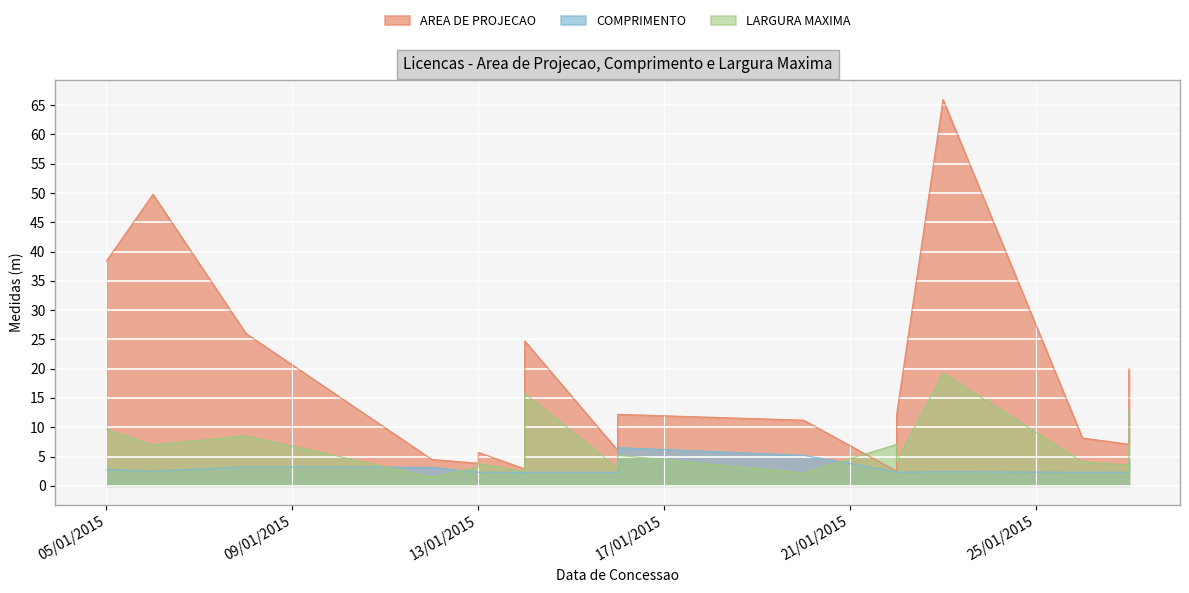

At which category does LARGURA MAXIMA reach its first local valley?

06/01/2015